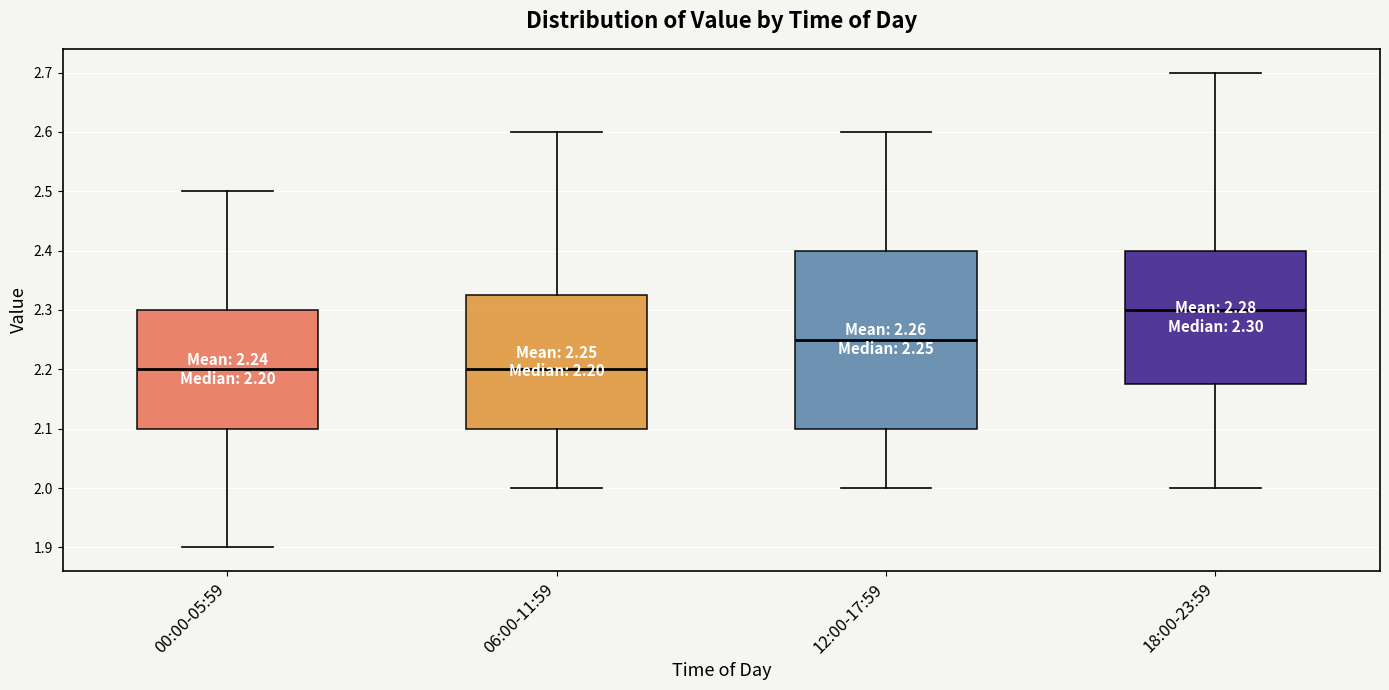

Which box's median line is the highest?

18:00-23:59